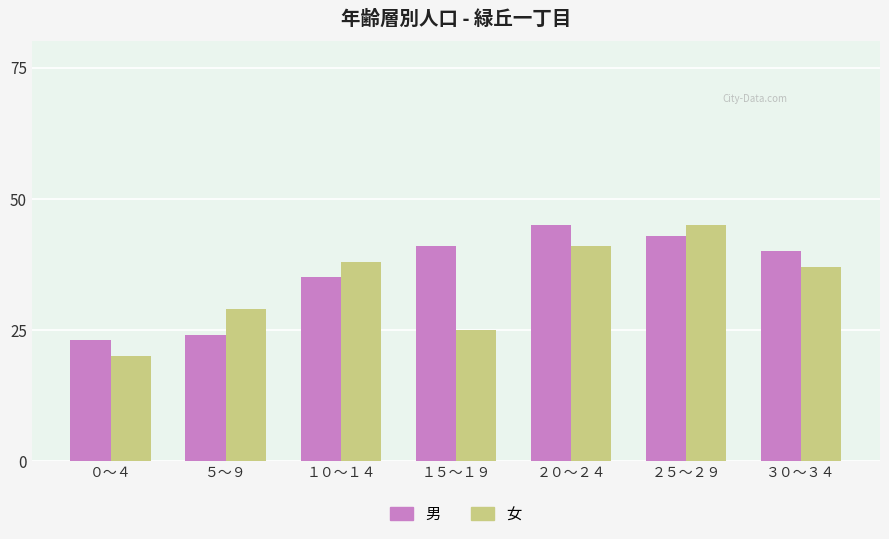

What is the difference between the highest and lowest values at ０～４?

3